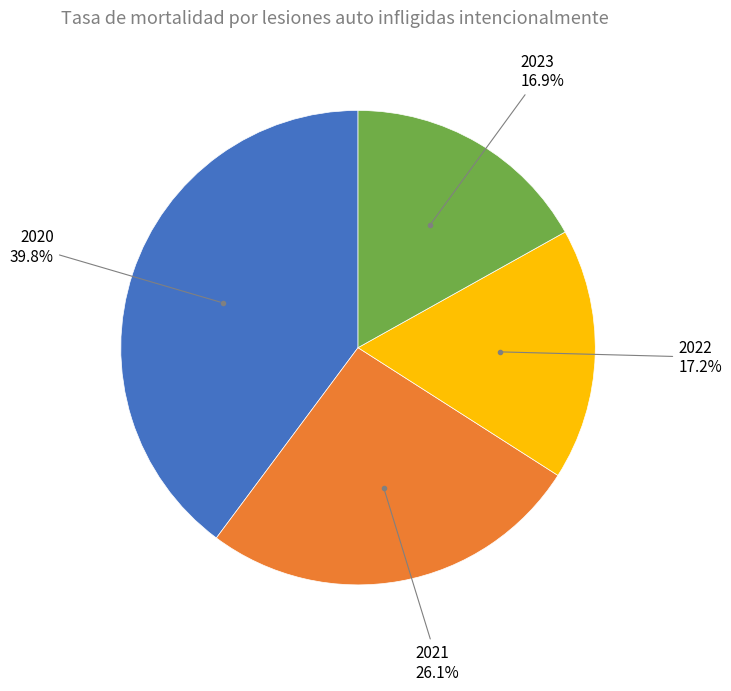

Which has a higher value, 2020 or 2022?

2020